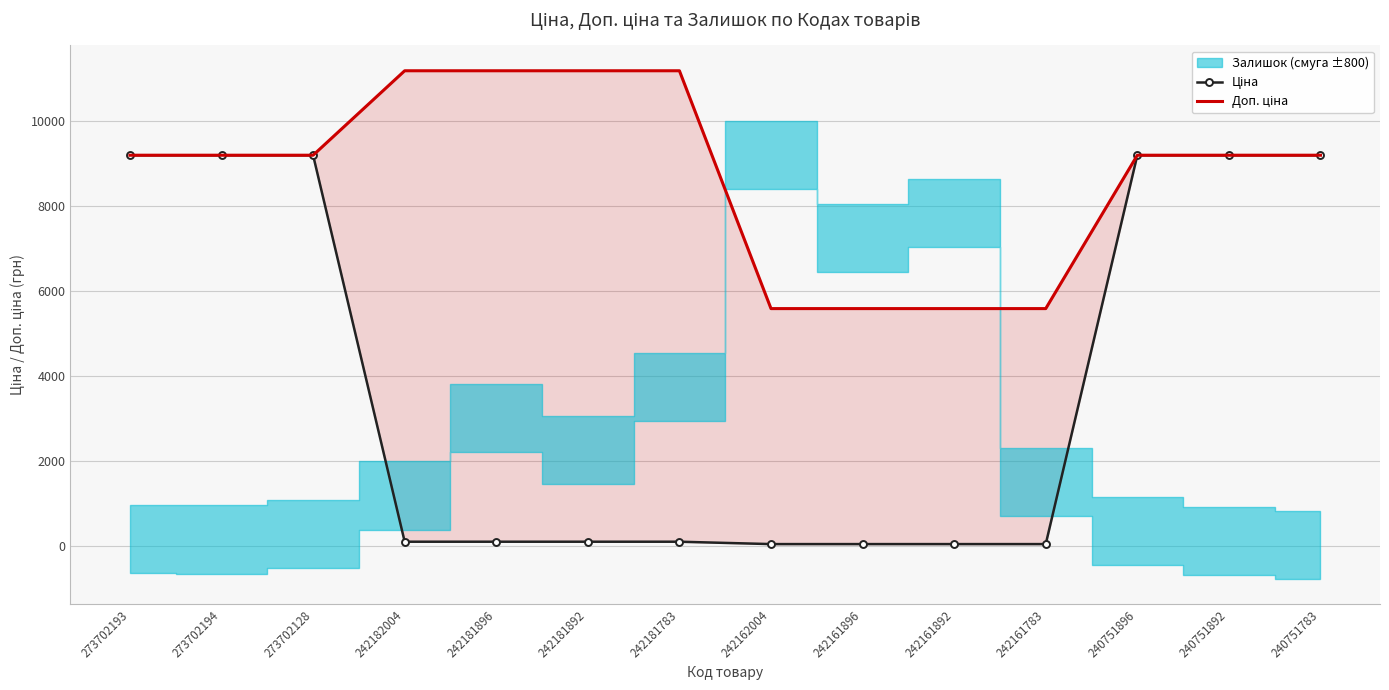

Is it true that Доп. ціна equals 9185.9 at 273702194?

True